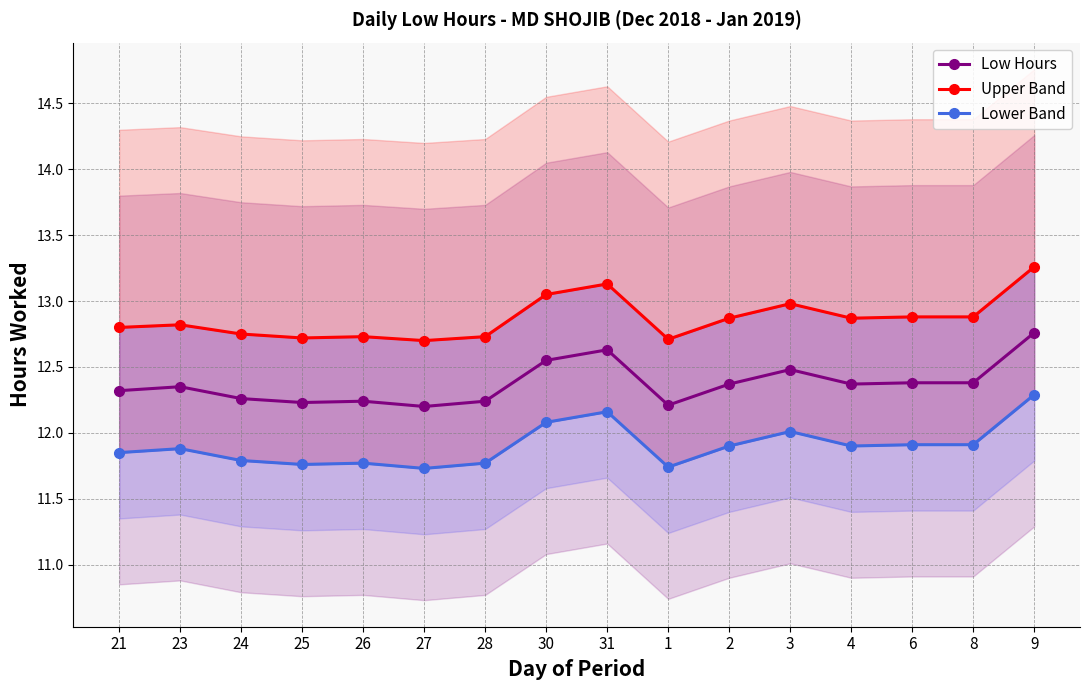

At which category is the sum across all series the highest?

9